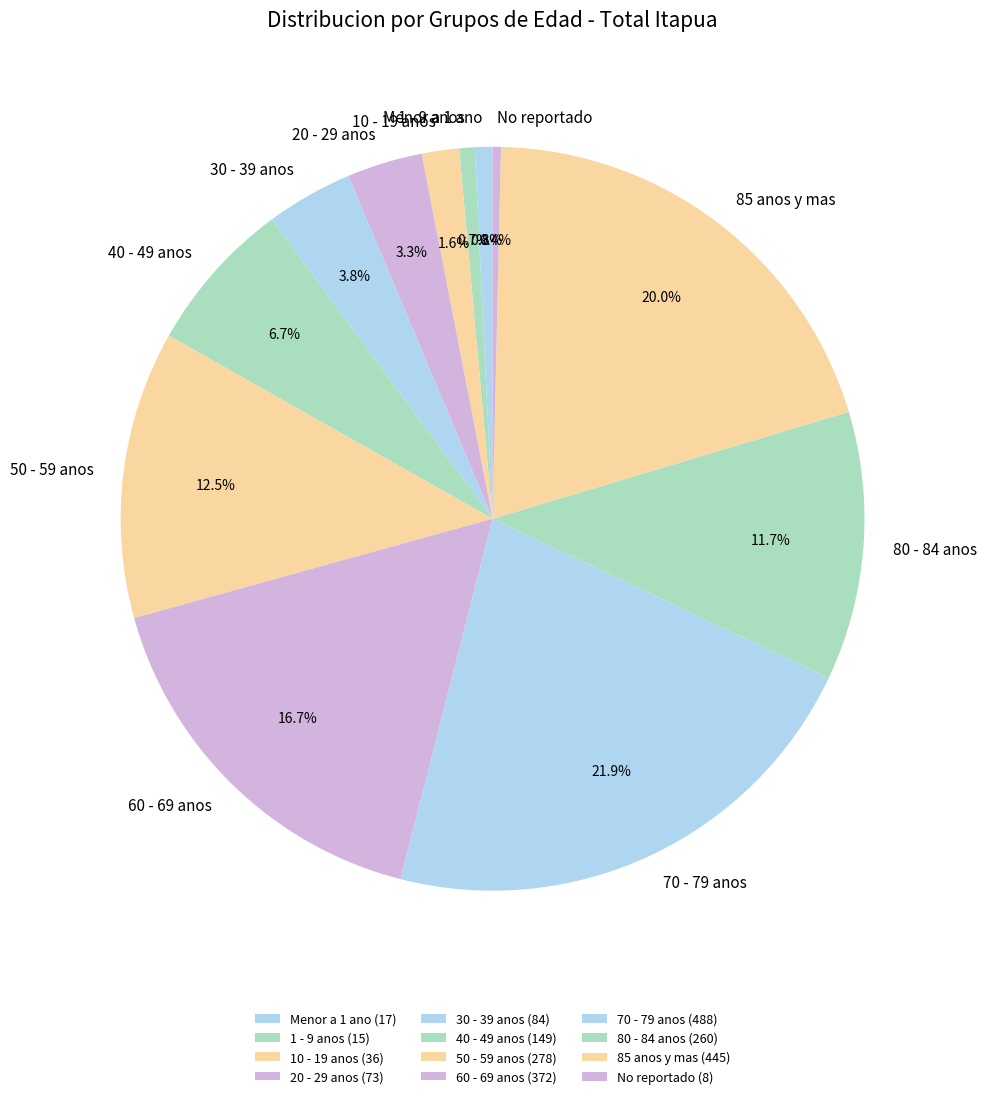

How much of the chart is everything except 80 - 84 anos?

88.3%